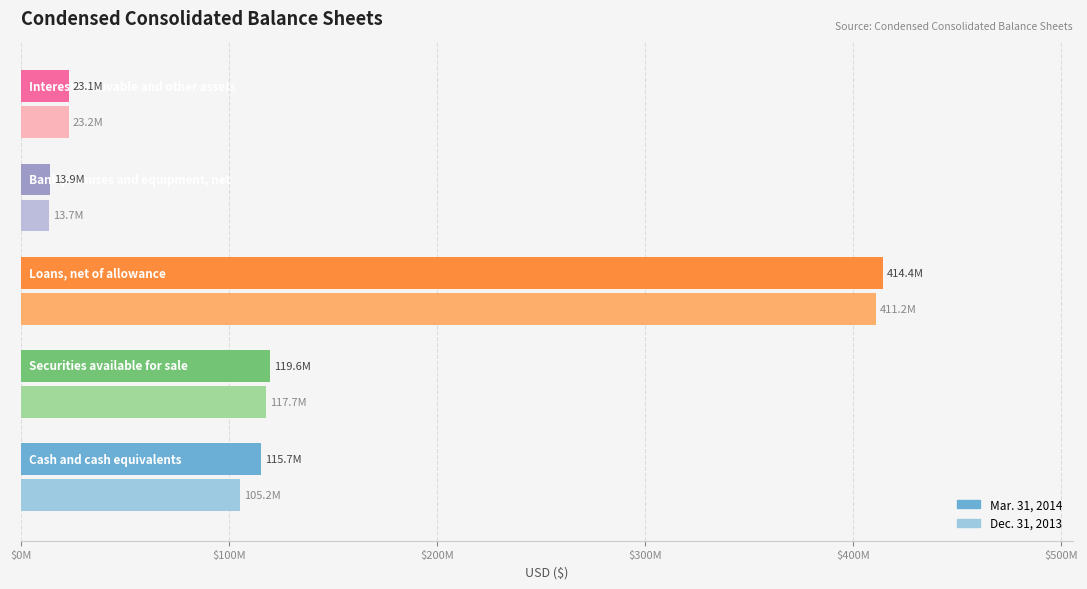

What is the difference between the maximum and minimum values in the Mar. 31, 2014 series?

400485355